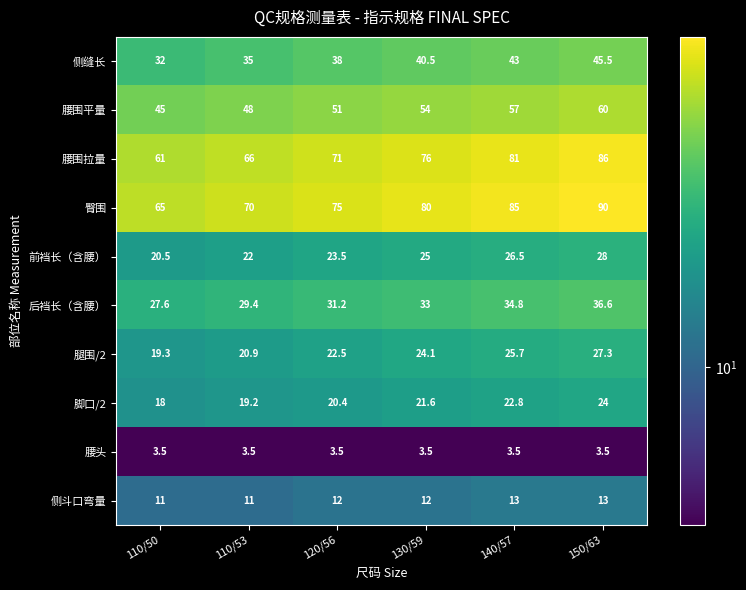

What is the difference between the highest and lowest values at 110/53?

66.5